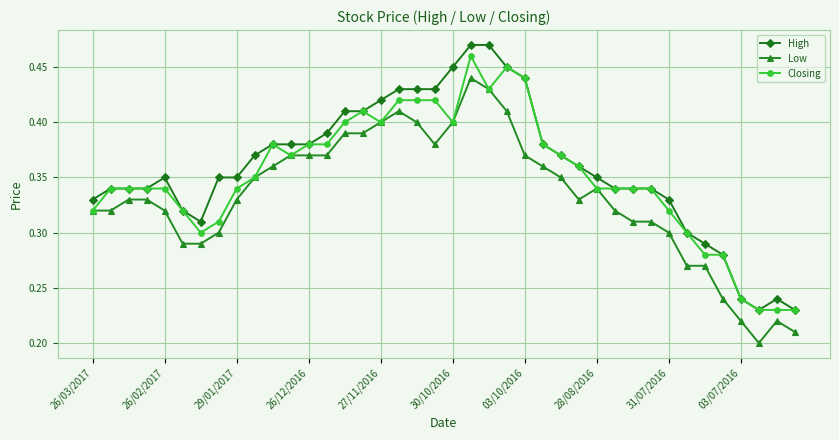

True or false: Closing has more than 2 interior local peaks.

True